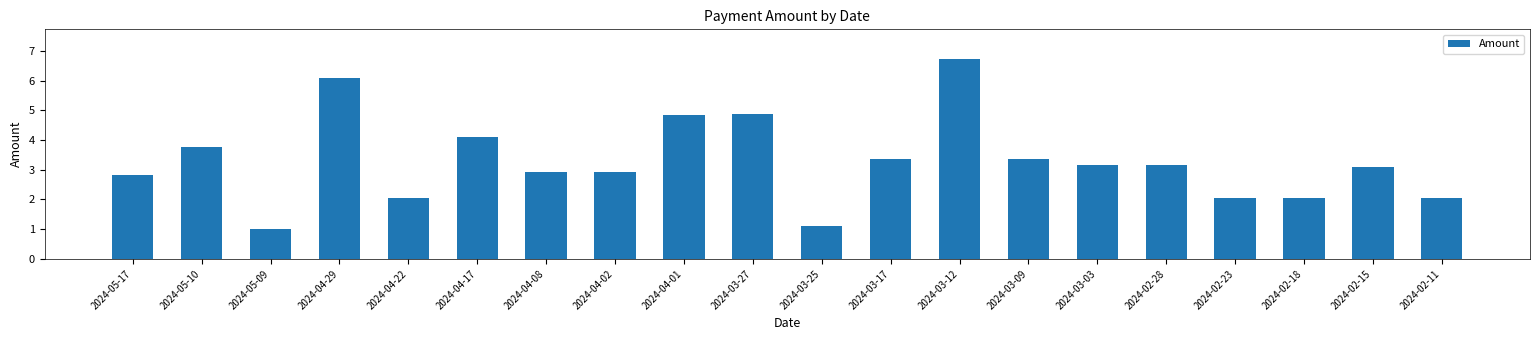

What is the maximum value shown in the chart?

6.7